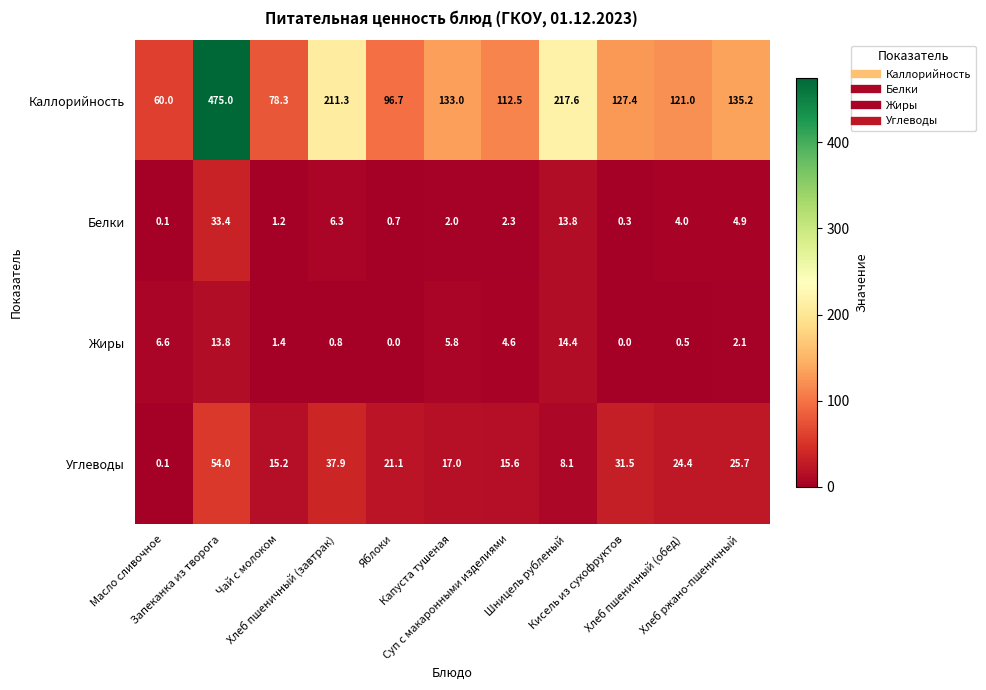

What is the sum of all Жиры values?

50.0